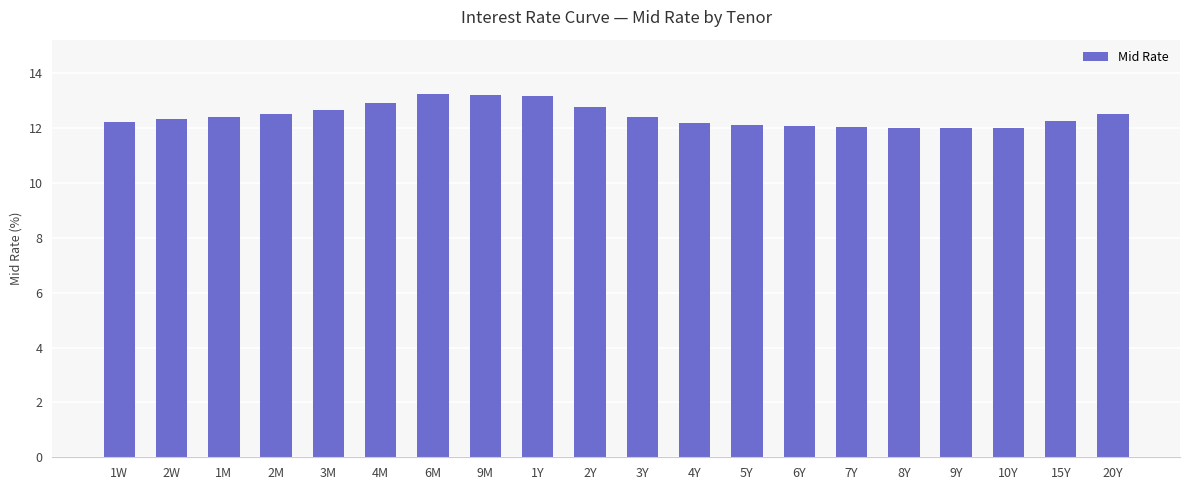

True or false: the data shows 13.2 at 6M.

True